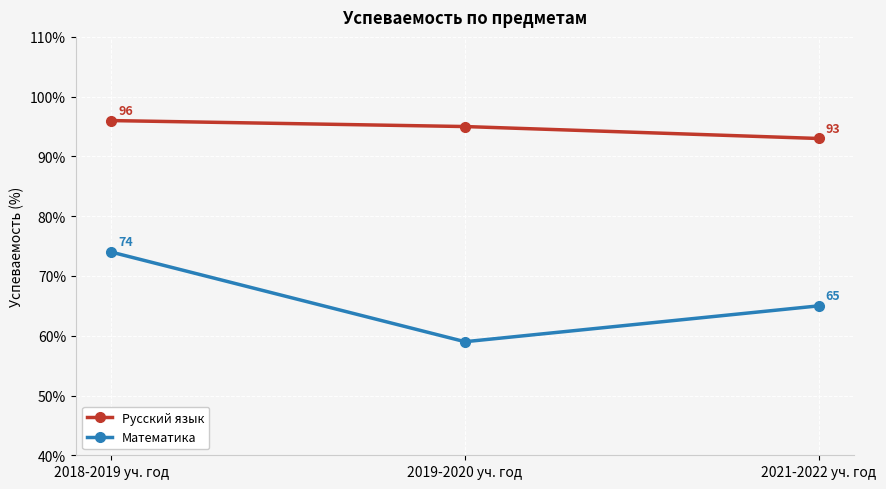

The Математика series shows 59 at 2019-2020 уч. год. True or false?

True